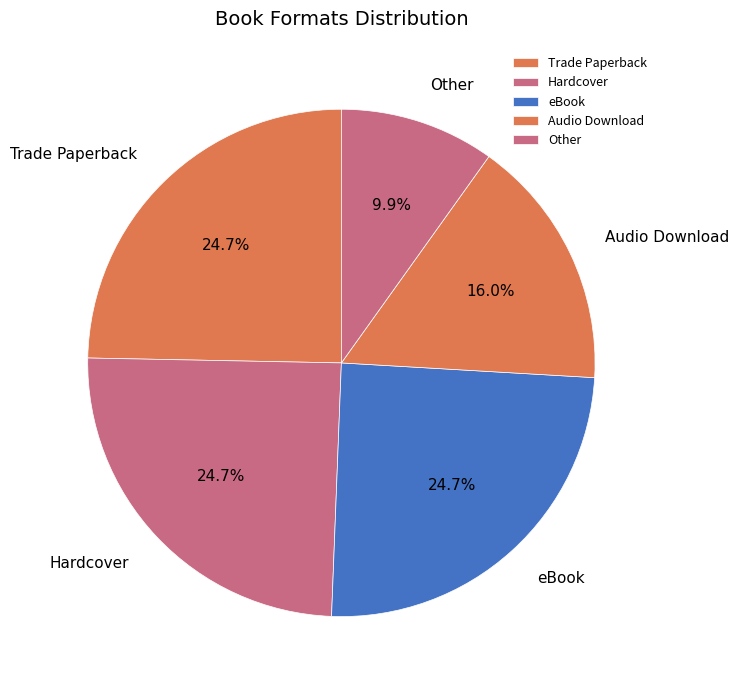

Approximately how many times larger is the value at Hardcover compared to eBook?

1.0